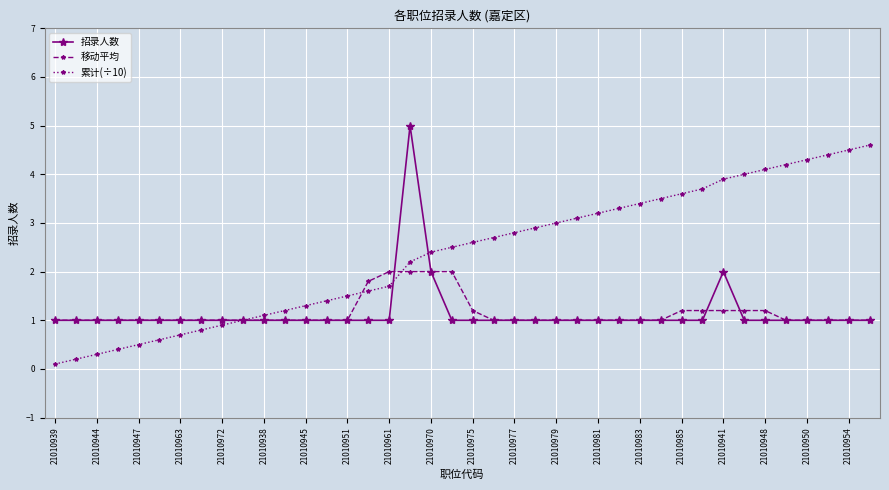

What is the minimum value for 移动平均?

1.0